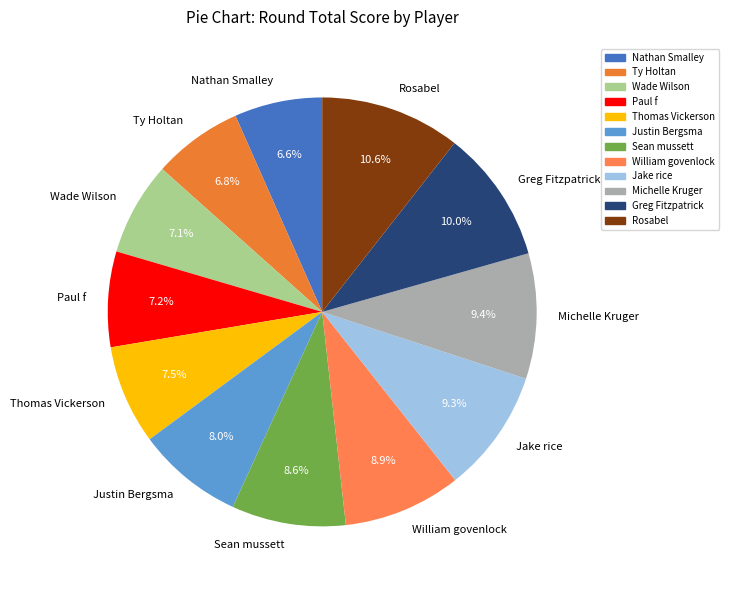

Between Thomas Vickerson and Michelle Kruger, which is larger?

Michelle Kruger